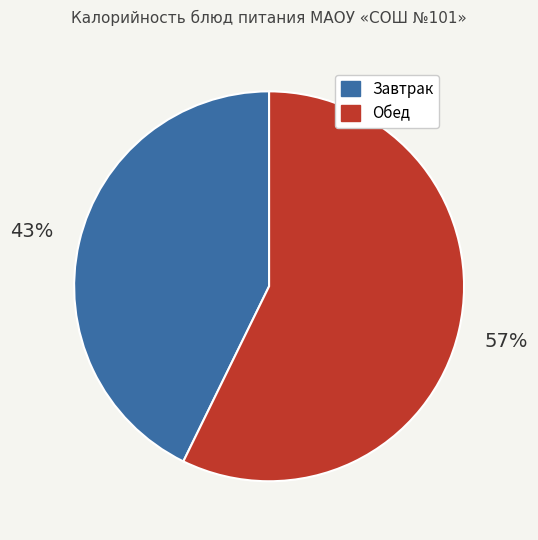

To the nearest percent, what is the average slice percentage?

50%